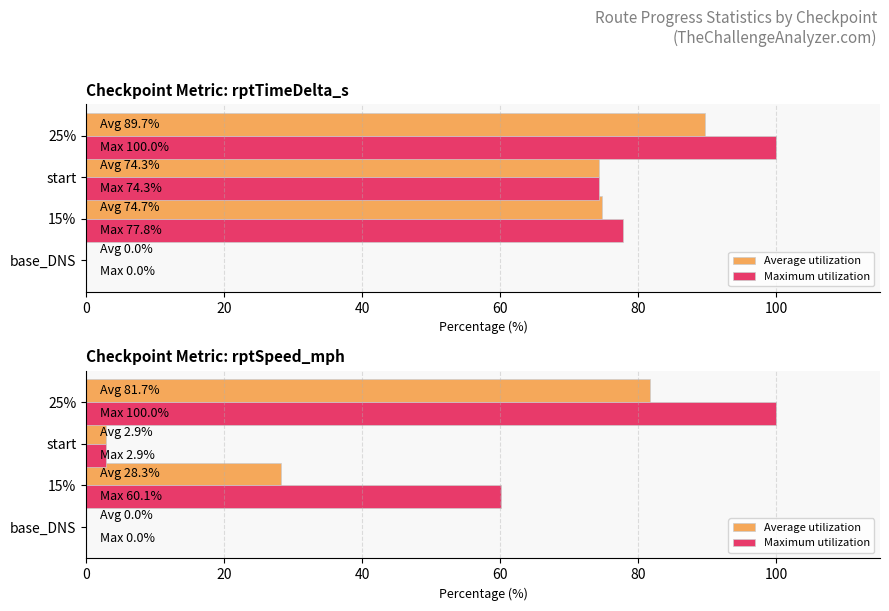

How many bars are there in each group?

2